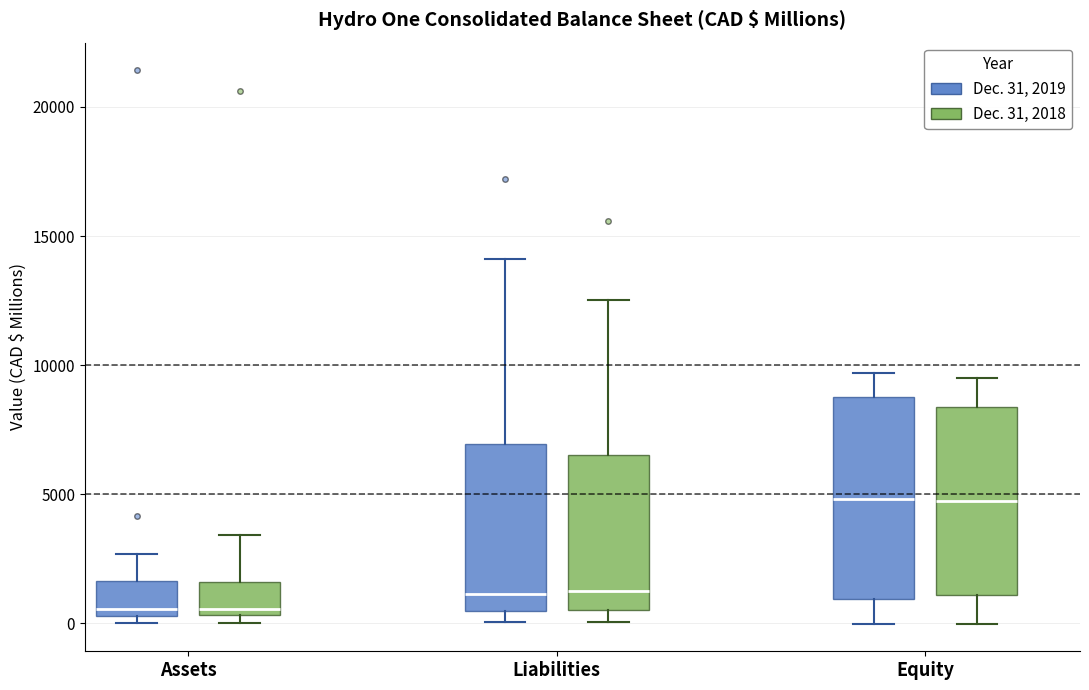

Where does the upper whisker of the box for Equity (Dec. 31, 2018) end on the y-axis? The values are not printed on the chart, so give them approximately, as read against the axis.

9500